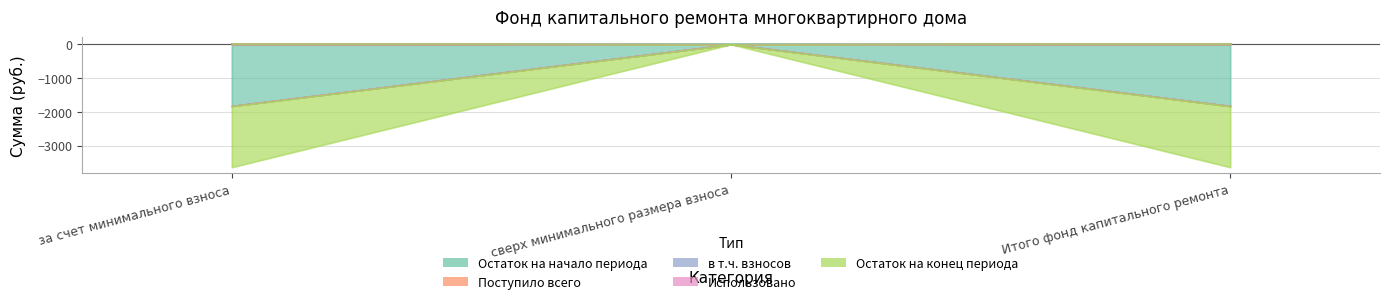

How many data points in Поступило всего are less than 14?

1